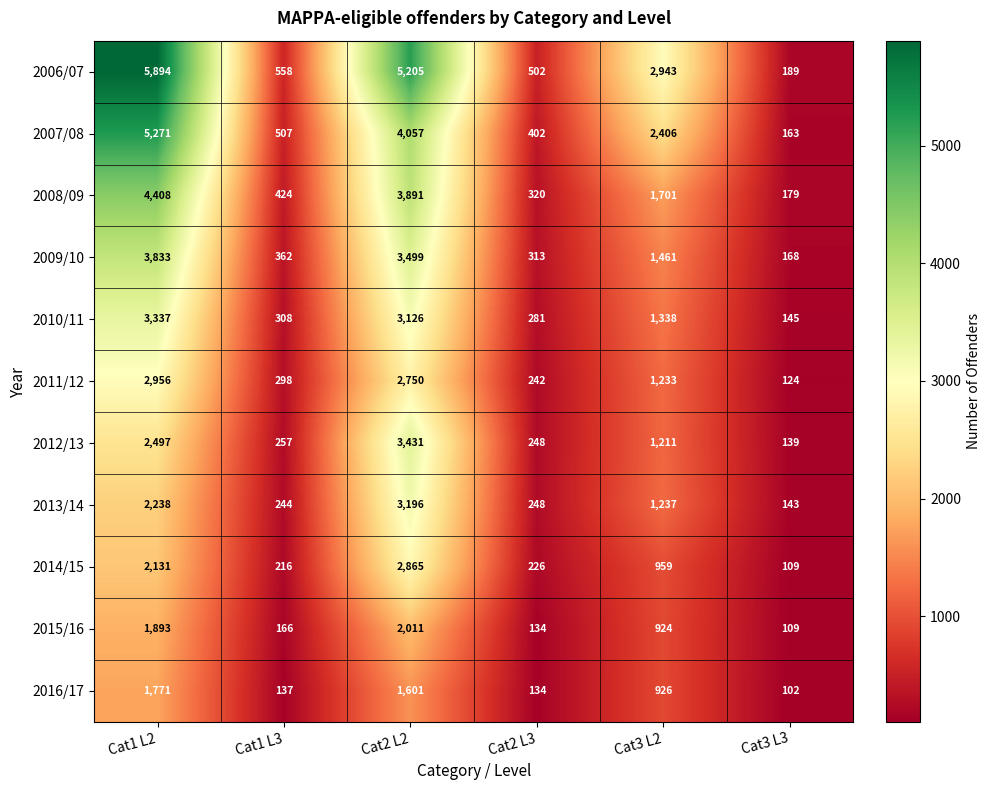

What is the total value across all series at Cat1 L3?

3477